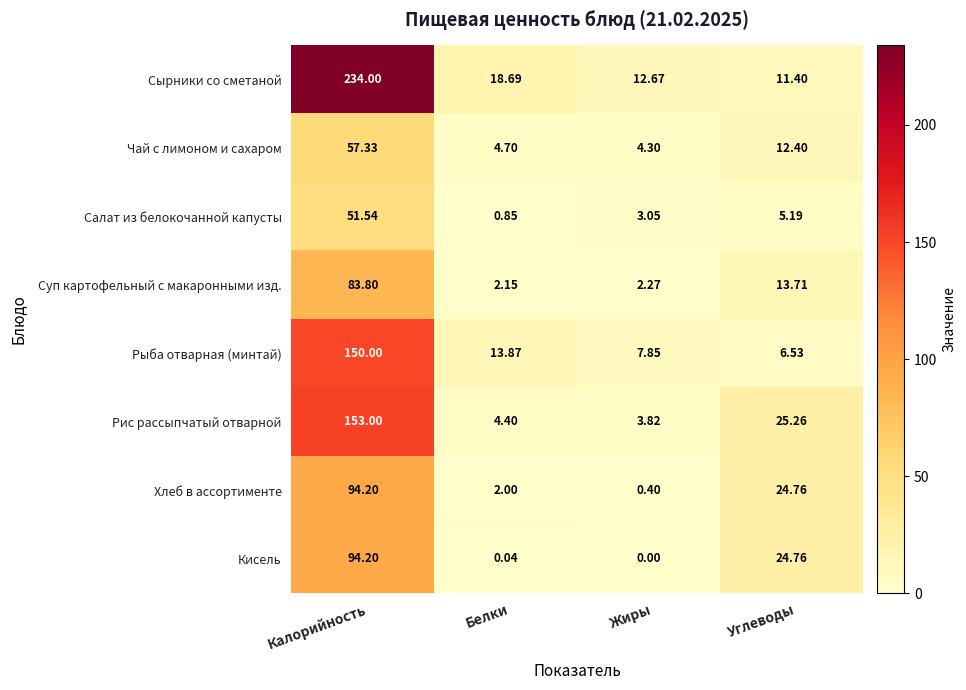

Which category has the lowest value in the Салат из белокочанной капусты series?

Белки